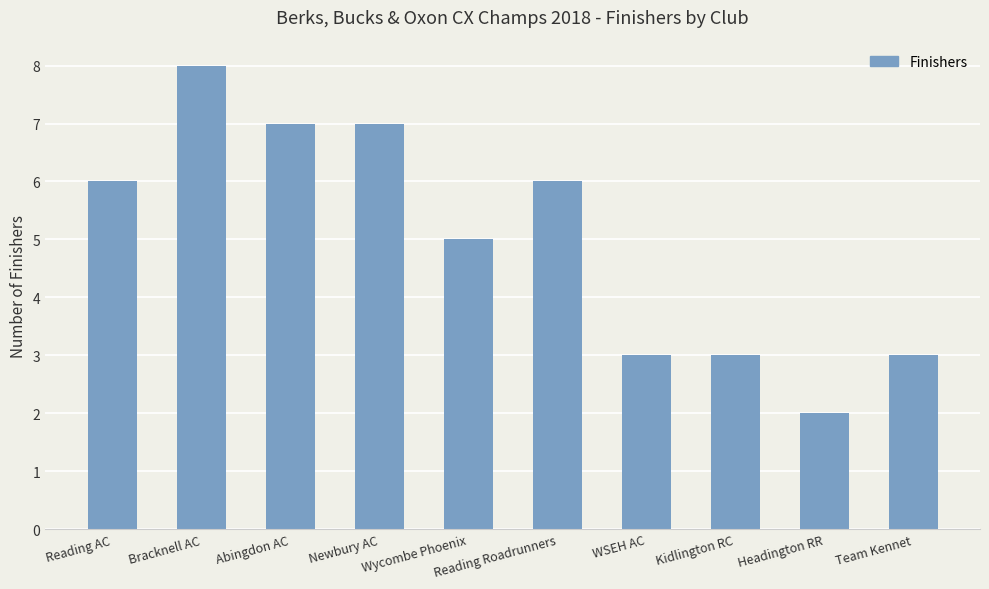

What is the difference between the values at Reading Roadrunners and Newbury AC?

1